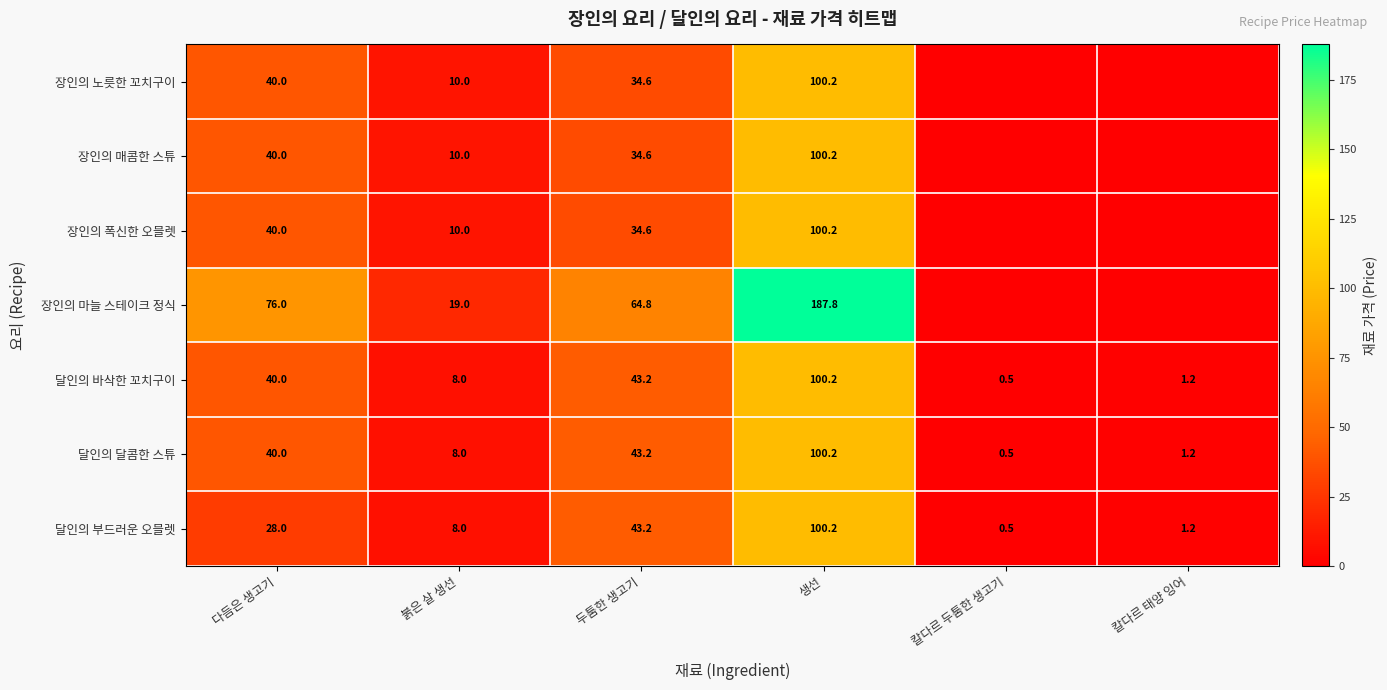

Which category has the lowest value across all series?

칼다르 두툼한 생고기